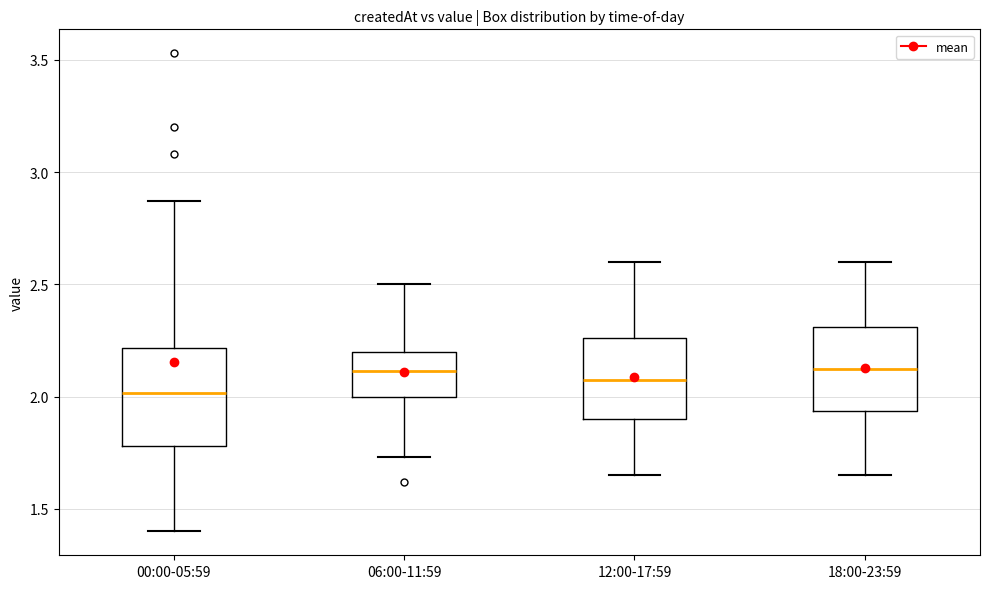

Which box is the tallest, from its lower edge to its upper edge?

00:00-05:59